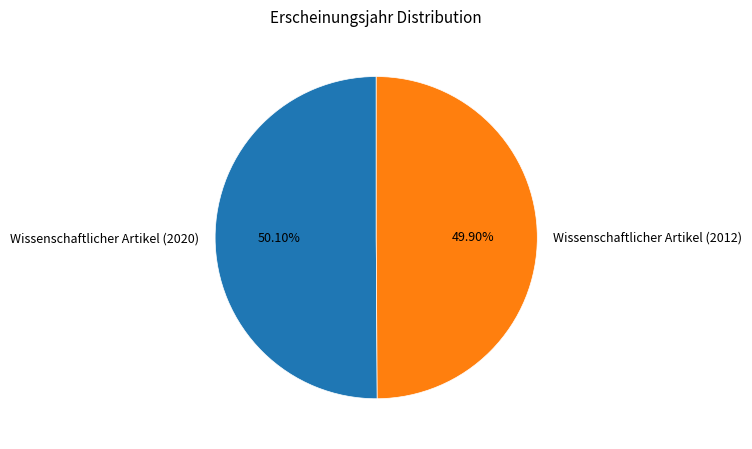

The Wissenschaftlicher Artikel (2020) slice represents 50% of the pie. True or false?

True